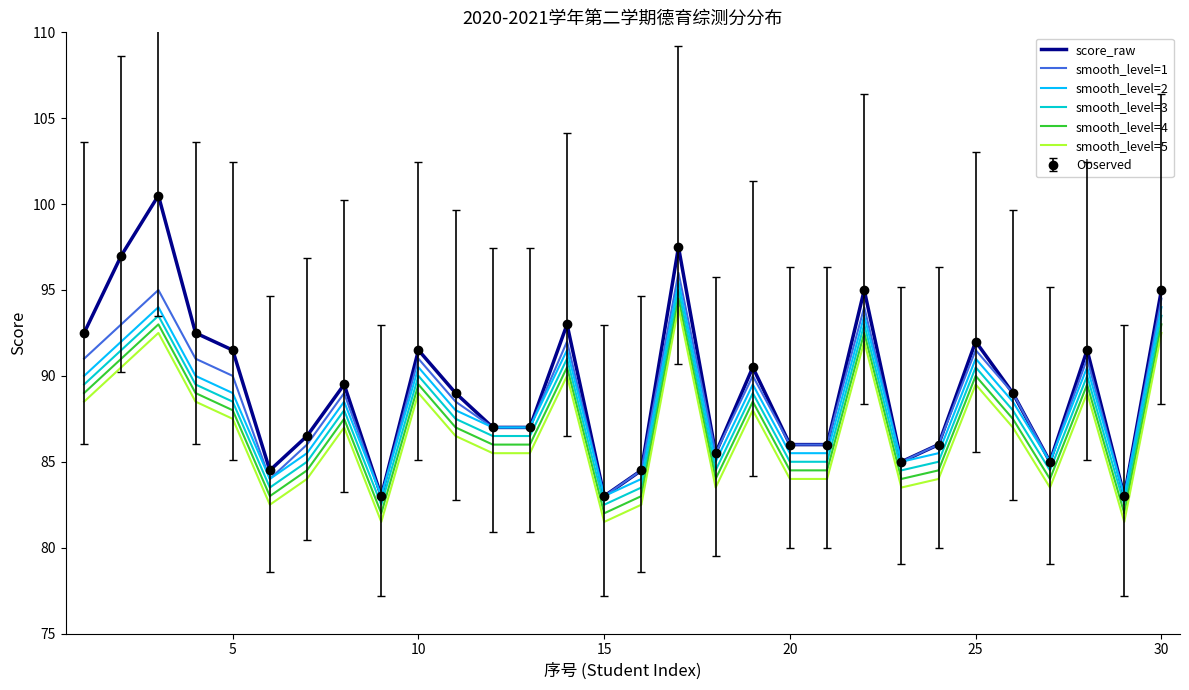

What is the difference between the second highest and second lowest values in the smooth_level=2 series?

11.0